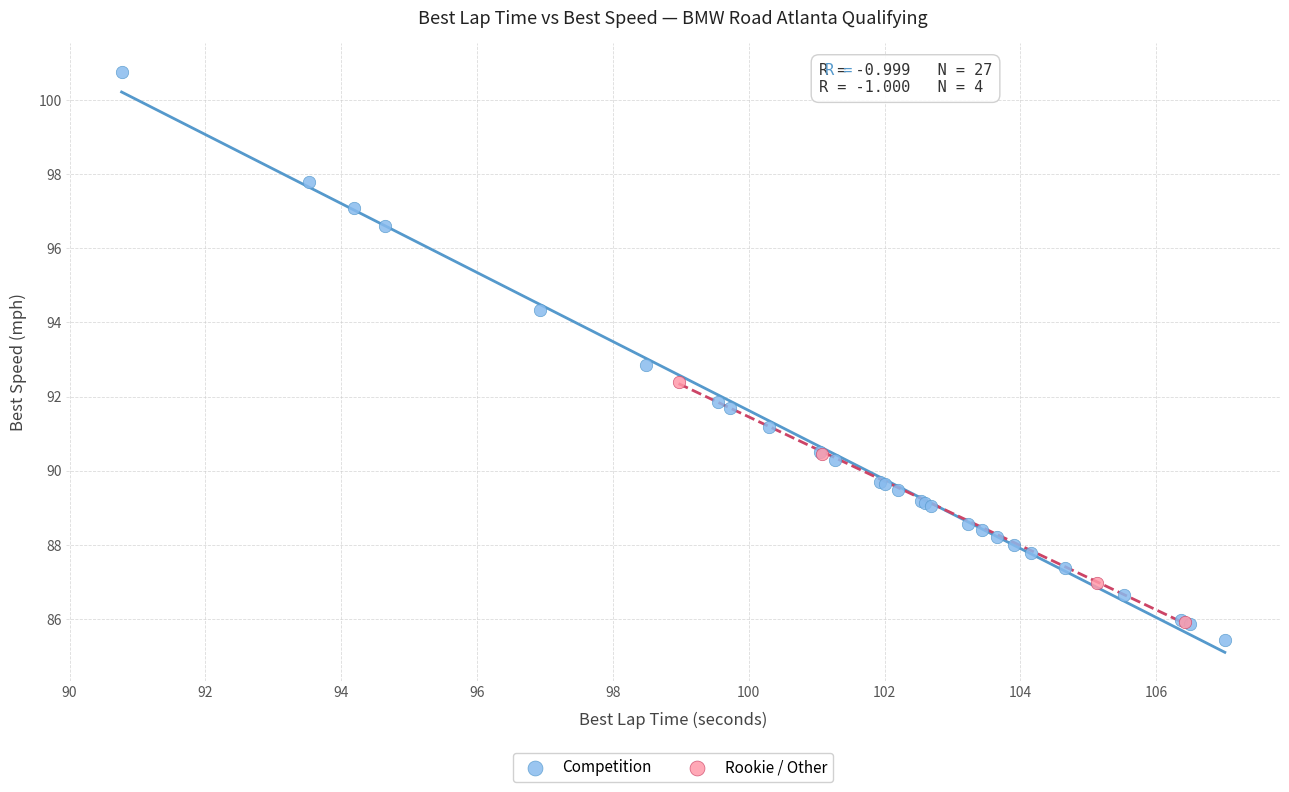

Which series reaches the maximum Y coordinate?

Competition